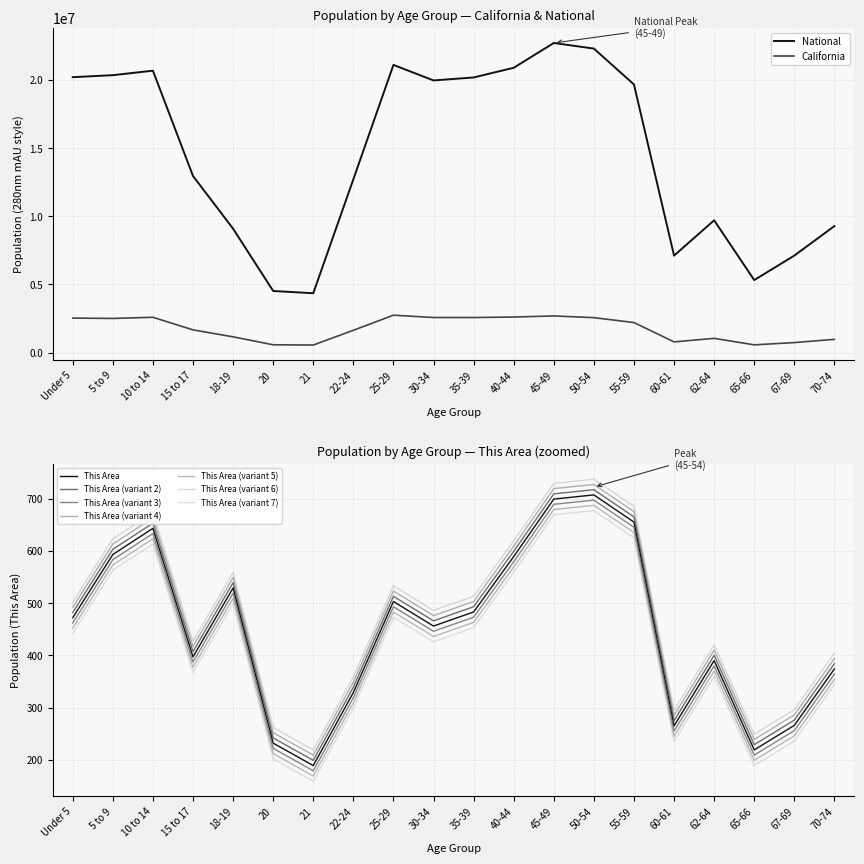

Which series changed the most between 55-59 and 60-61?

National